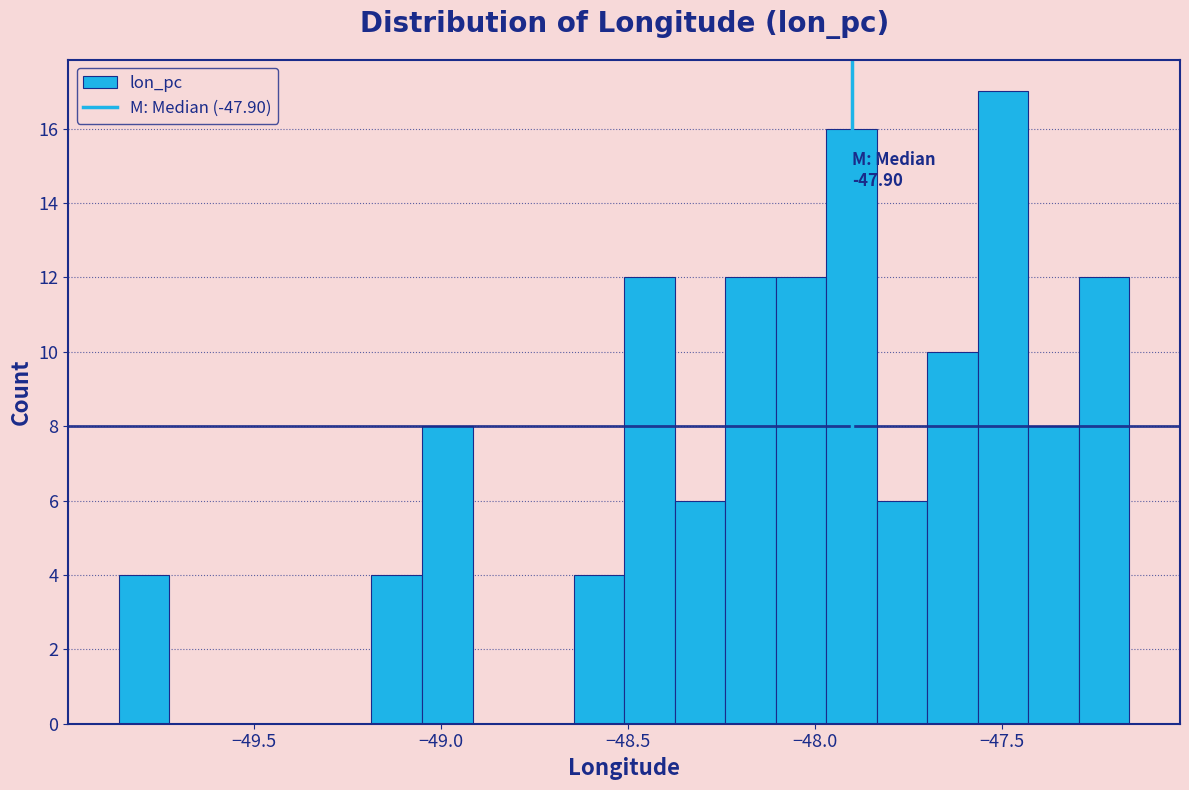

Around what value on the x-axis is the tallest bar? Give the approximate position of its centre, as read against the axis.

-47.50